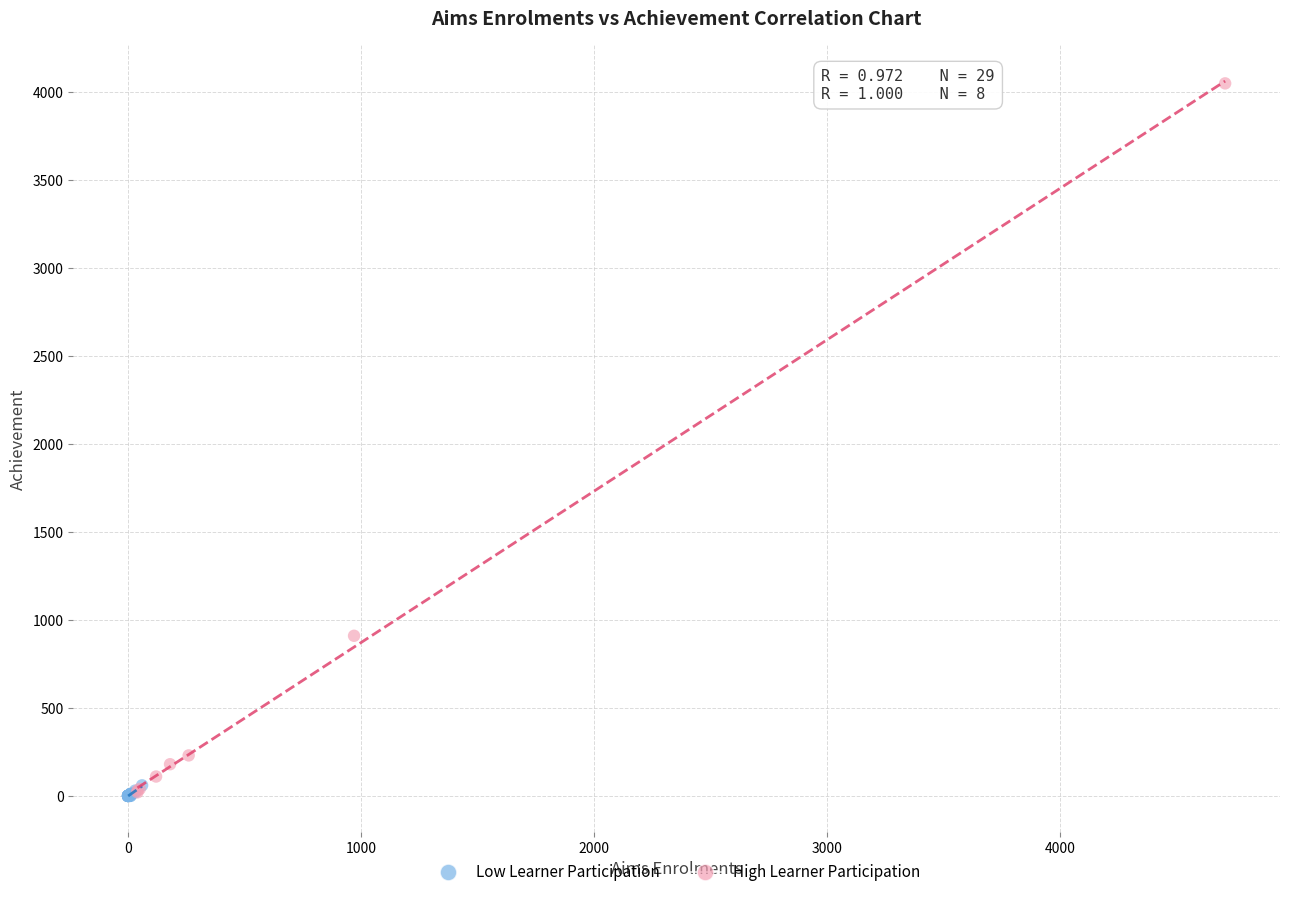

Which series contains the highest Y value?

High Learner Participation